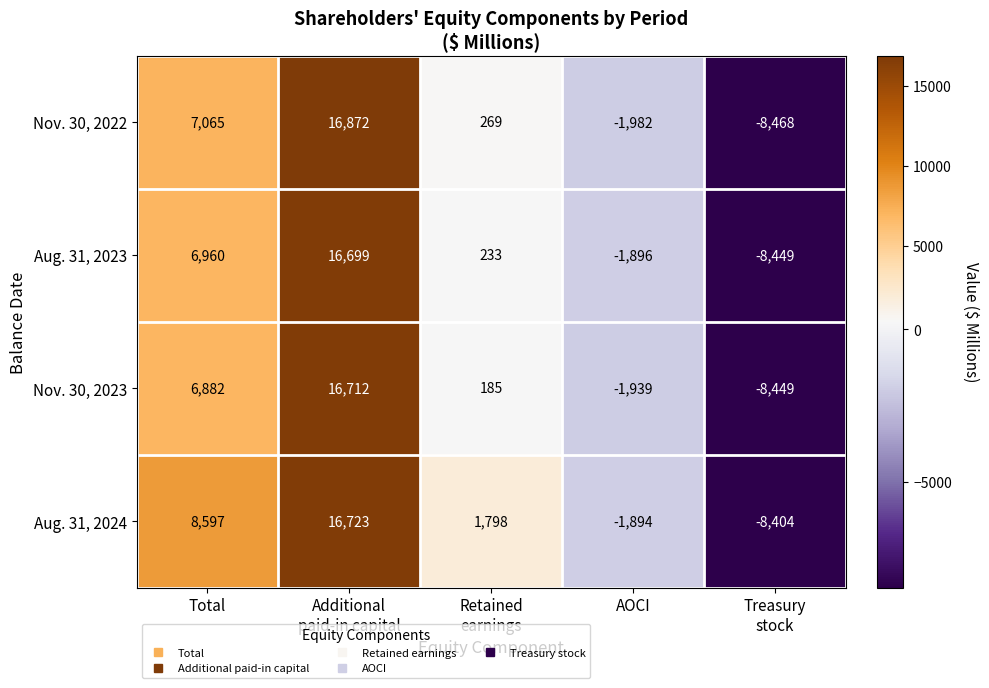

At how many categories does at least one series exceed 9614?

1